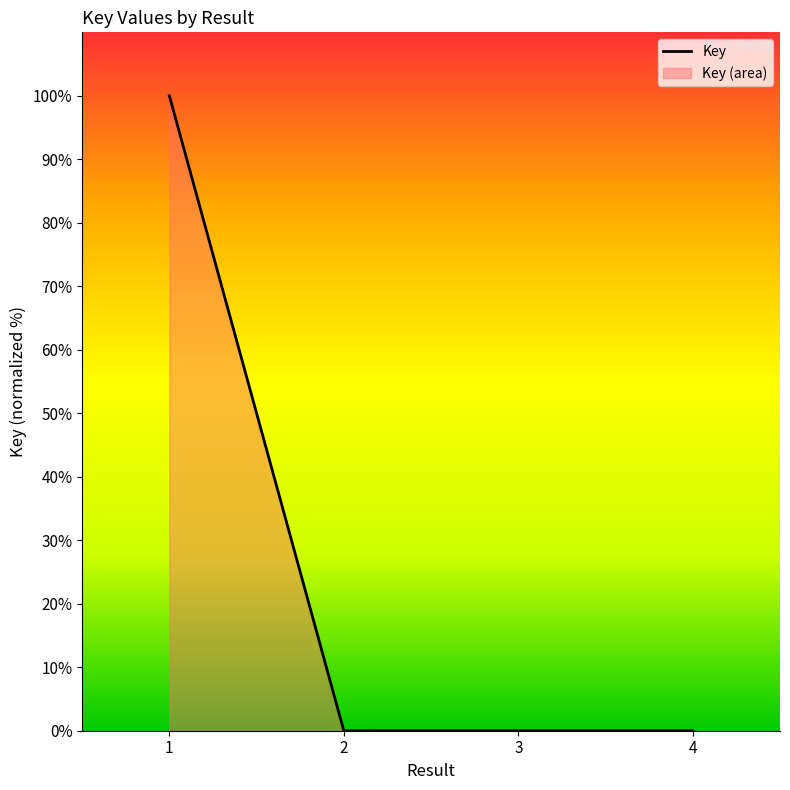

Reading right to left, extract all data points from this chart.

0.0	0.0	0.0	100.0